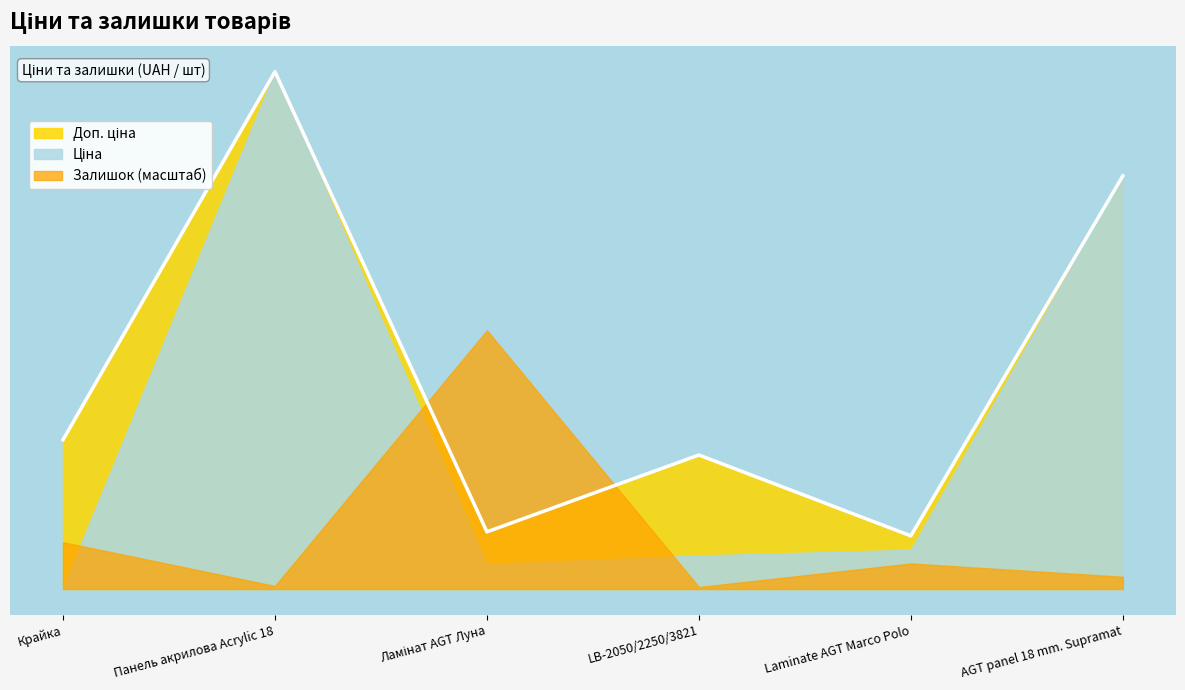

What is the label of the 3rd point from the left?

Ламінат AGT Луна